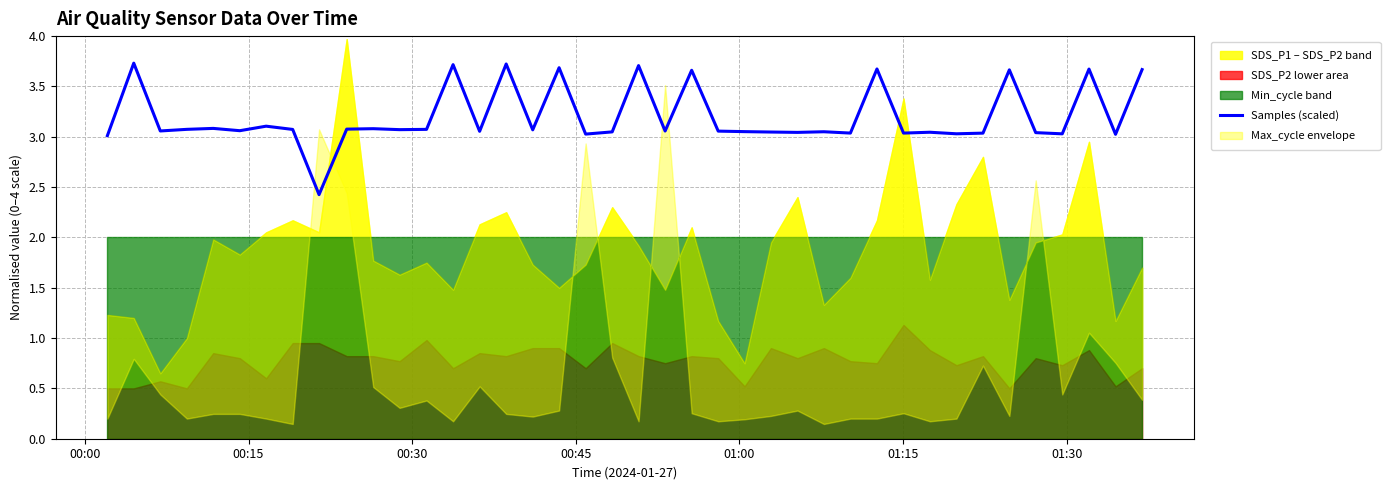

How many data points does each series have?

40